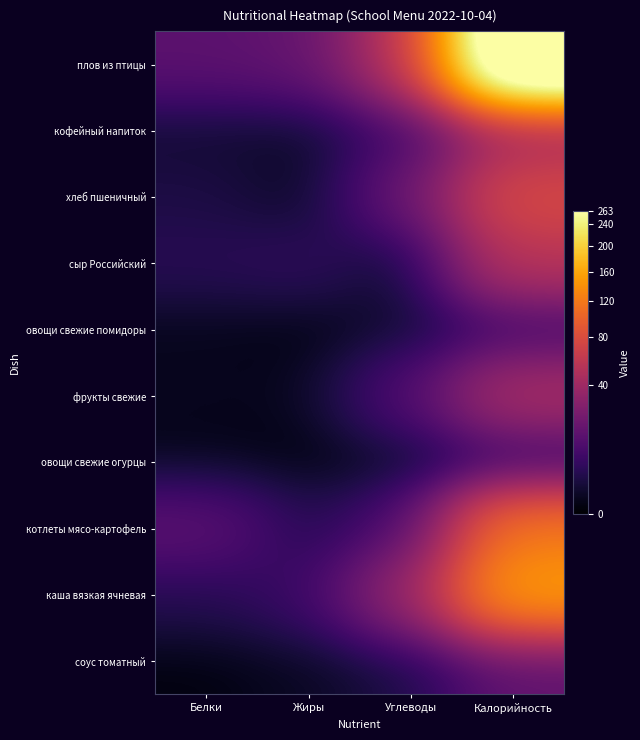

Reading left to right, transcribe all the data shown in this chart.

плов из птицы: Белки=13.5	Жиры=15.7	Углеводы=54.6	Калорийность=386.2
кофейный напиток: Белки=1.1	Жиры=0.7	Углеводы=6.8	Калорийность=37.8
хлеб пшеничный: Белки=2.3	Жиры=0.2	Углеводы=17.4	Калорийность=78.4
сыр Российский: Белки=3.5	Жиры=4.4	Углеводы=0.0	Калорийность=53.8
овощи свежие помидоры: Белки=0.3	Жиры=0.1	Углеводы=1.1	Калорийность=6.4
фрукты свежие: Белки=0.4	Жиры=0.3	Углеводы=10.3	Калорийность=45.5
овощи свежие огурцы: Белки=0.2	Жиры=0.0	Углеводы=0.5	Калорийность=2.8
котлеты мясо-картофель: Белки=13.3	Жиры=3.1	Углеводы=9.3	Калорийность=118.6
каша вязкая ячневая: Белки=3.1	Жиры=6.1	Углеводы=35.1	Калорийность=154.0
соус томатный: Белки=0.1	Жиры=0.5	Углеводы=1.9	Калорийность=14.0